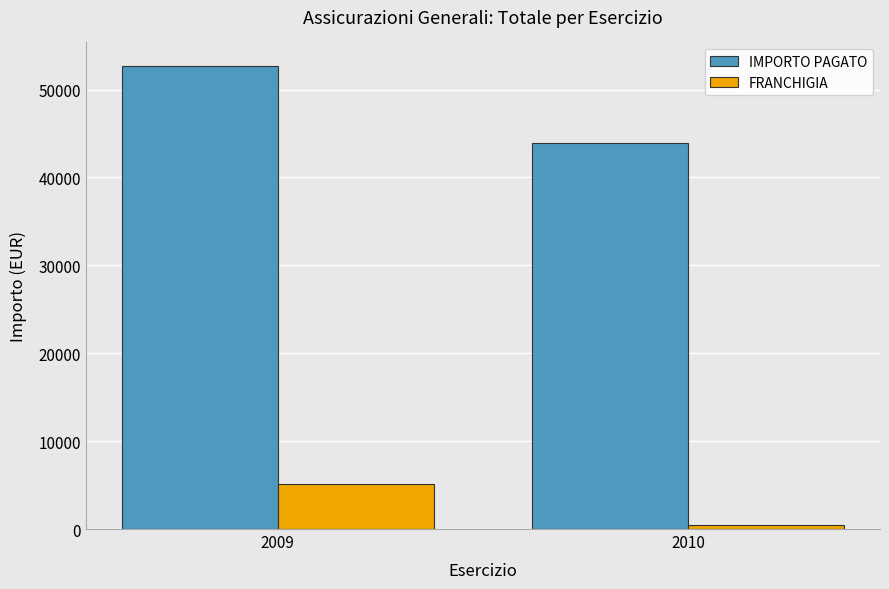

What is the total value across all series at 2010?

44456.0